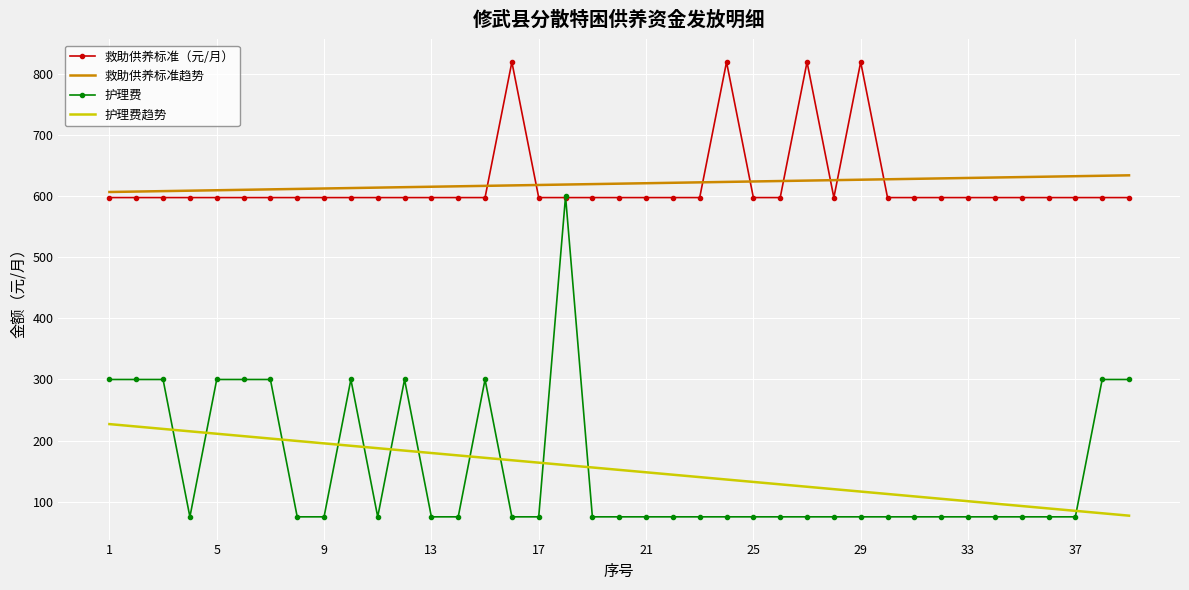

True or false: 护理费趋势 and 救助供养标准趋势 intersect in this chart.

False